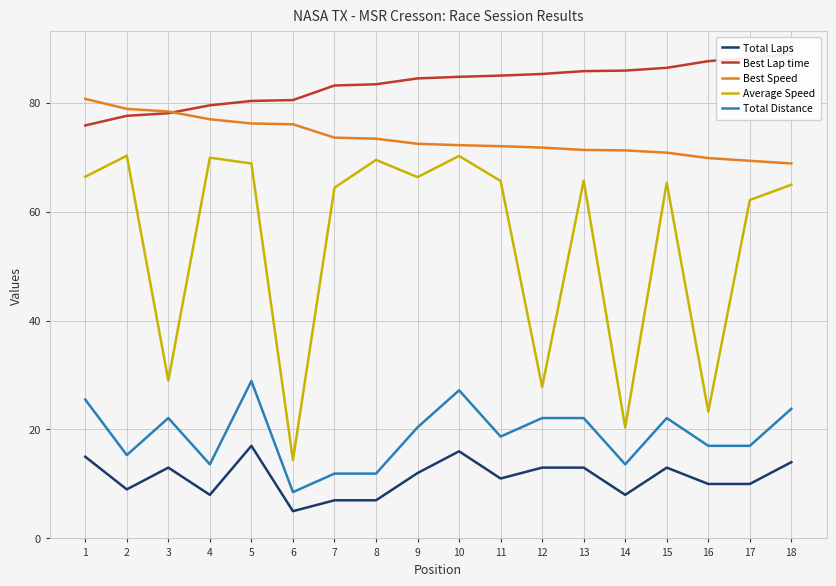

What is the highest value of the Best Lap time series?

88.9